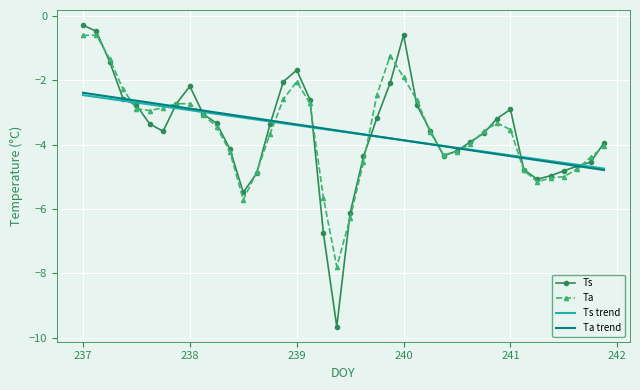

True or false: Ts and Ta intersect in this chart.

True